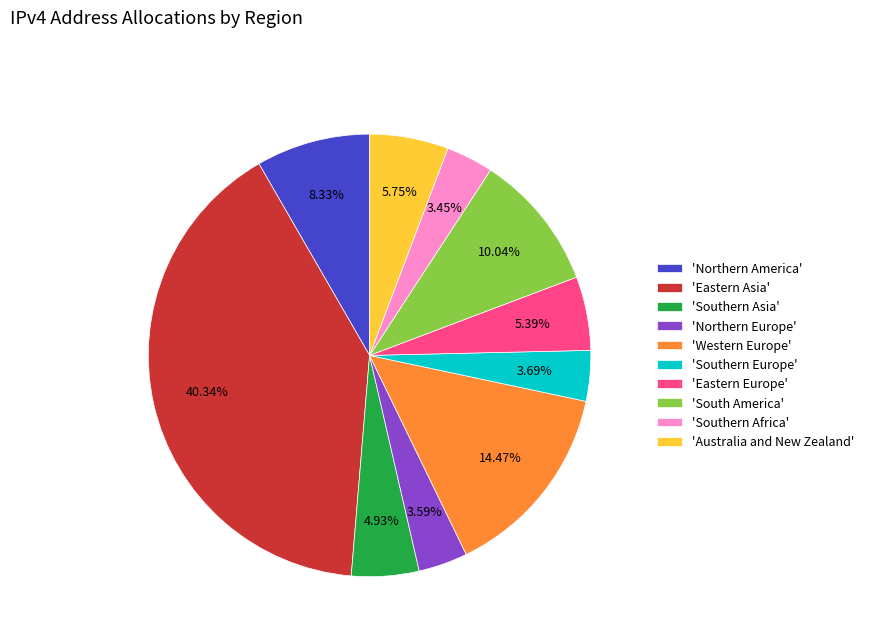

Does any single category account for the majority?

No